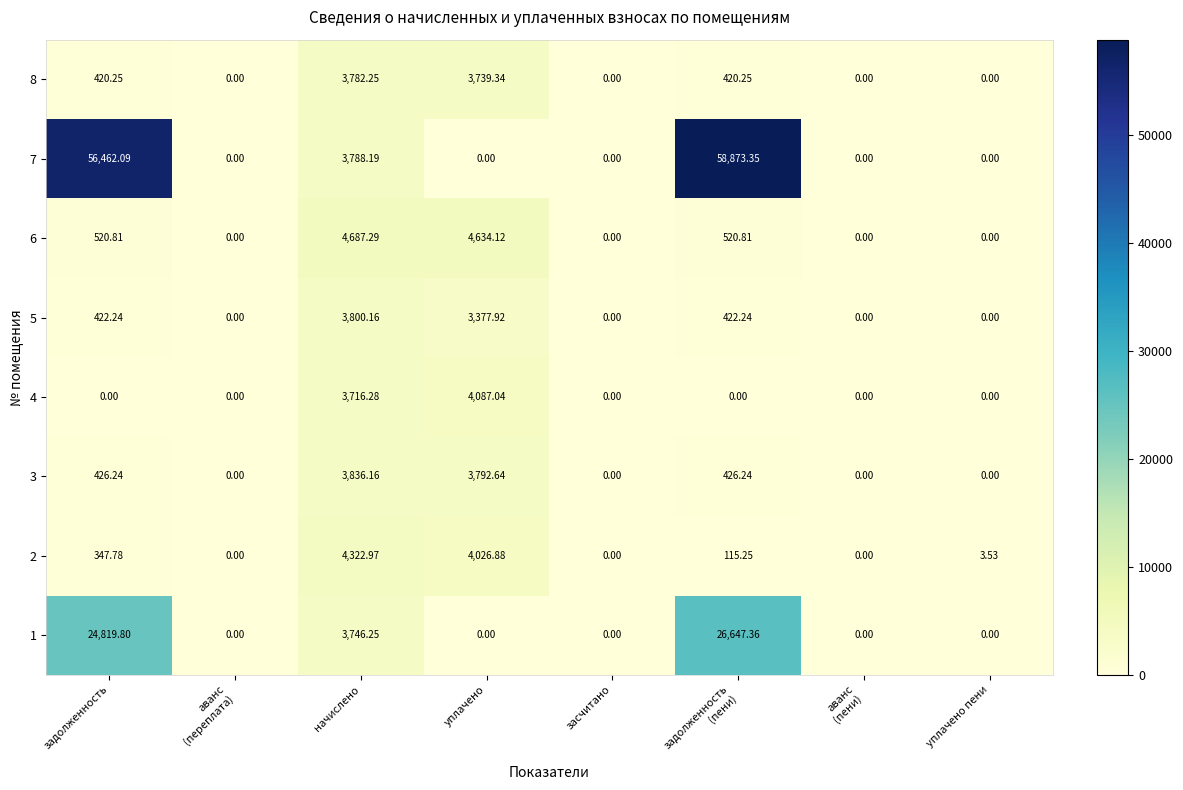

At which label does 4 reach its peak?

уплачено